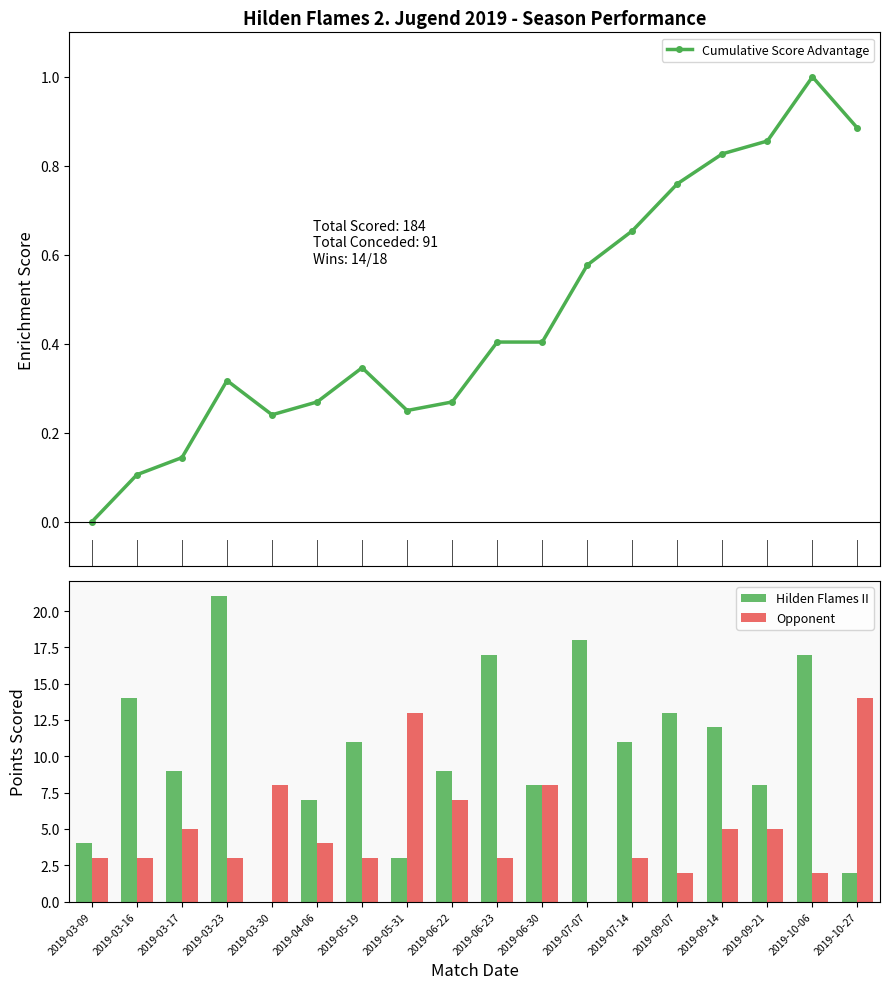

What is the difference between the second highest and minimum values in the Hilden Flames II series?

18.0